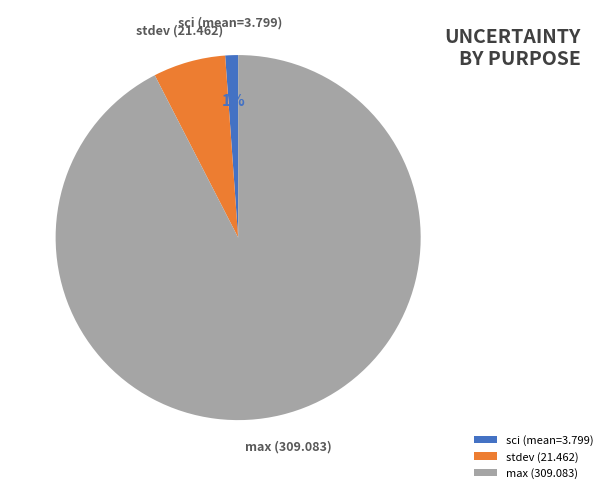

Count the number of slices in the pie.

3